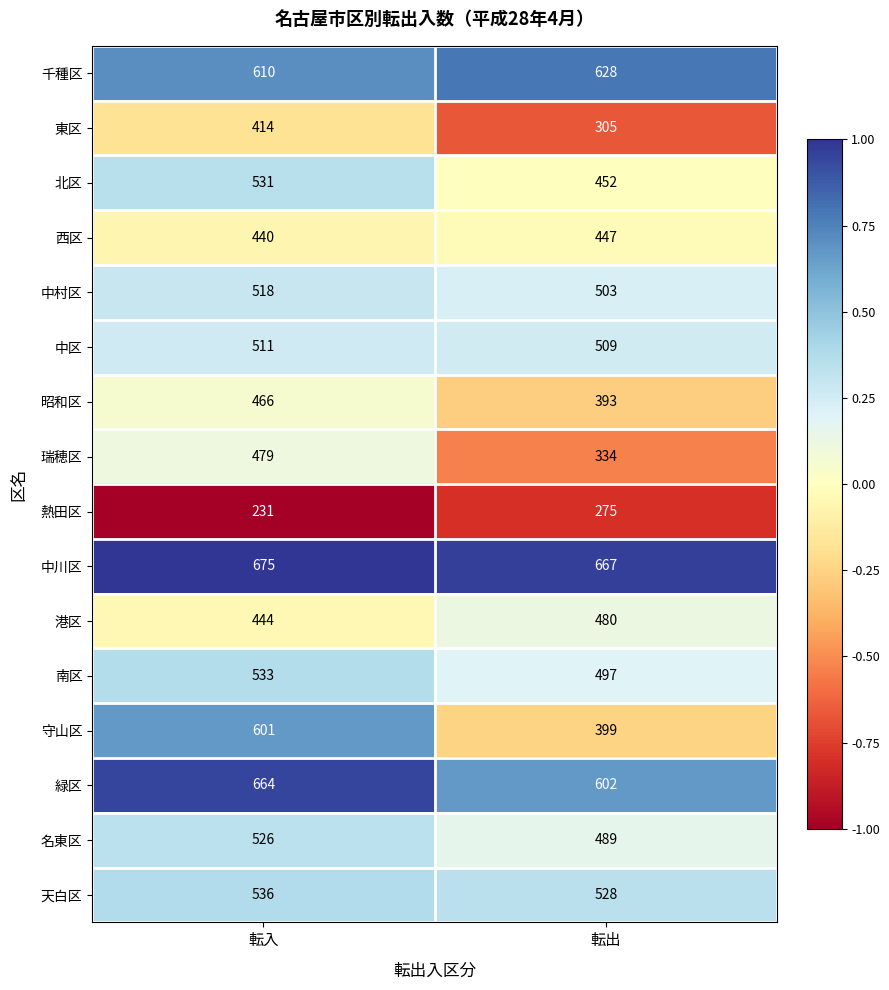

The 港区 series shows 121 at 転入. True or false?

False